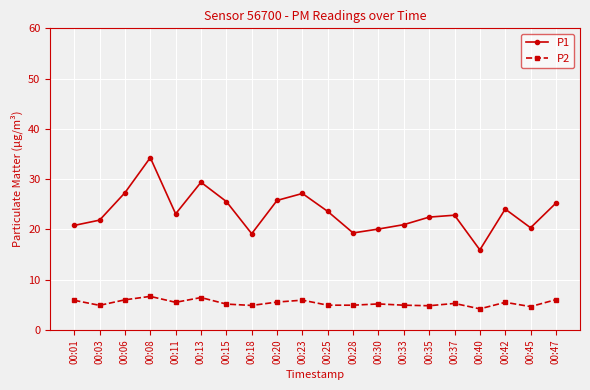

What is the value of the P2 point at the 10th from the left?

5.9